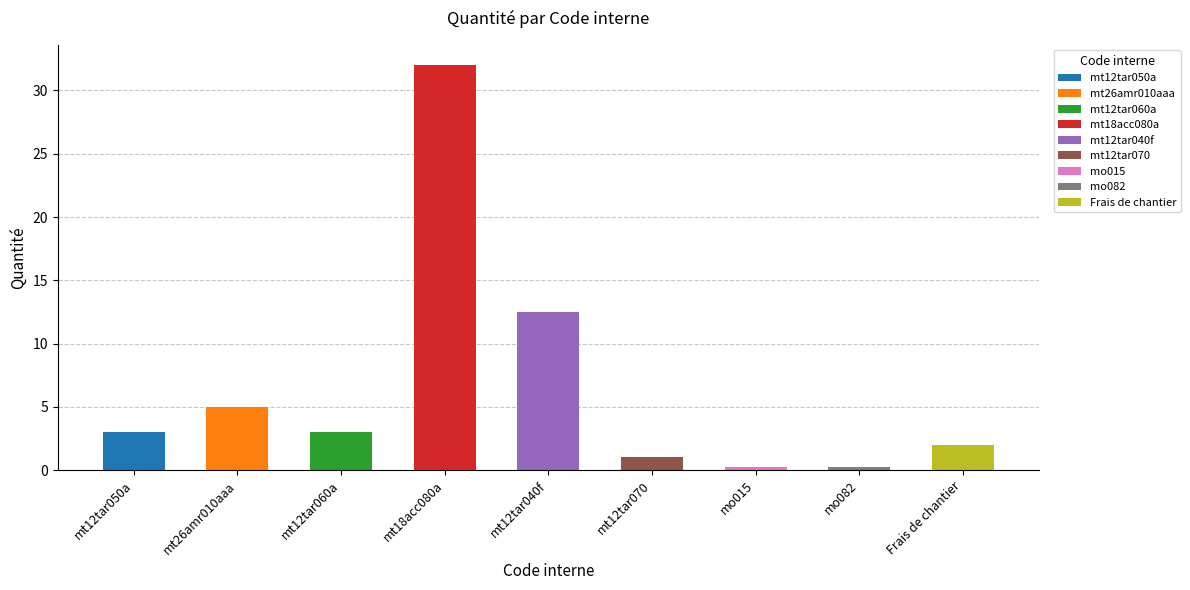

List the labels in order of value, smallest first.

mo015, mo082, mt12tar070, Frais de chantier, mt12tar050a, mt12tar060a, mt26amr010aaa, mt12tar040f, mt18acc080a